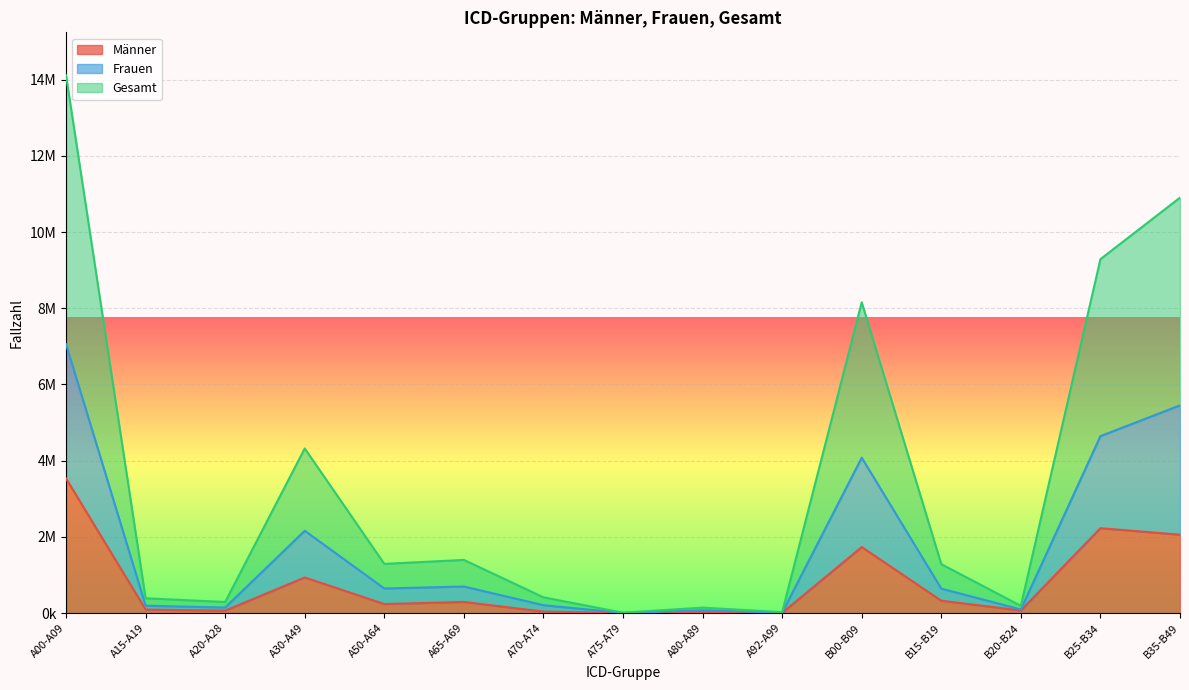

True or false: Frauen has more than 1 interior local peaks.

True